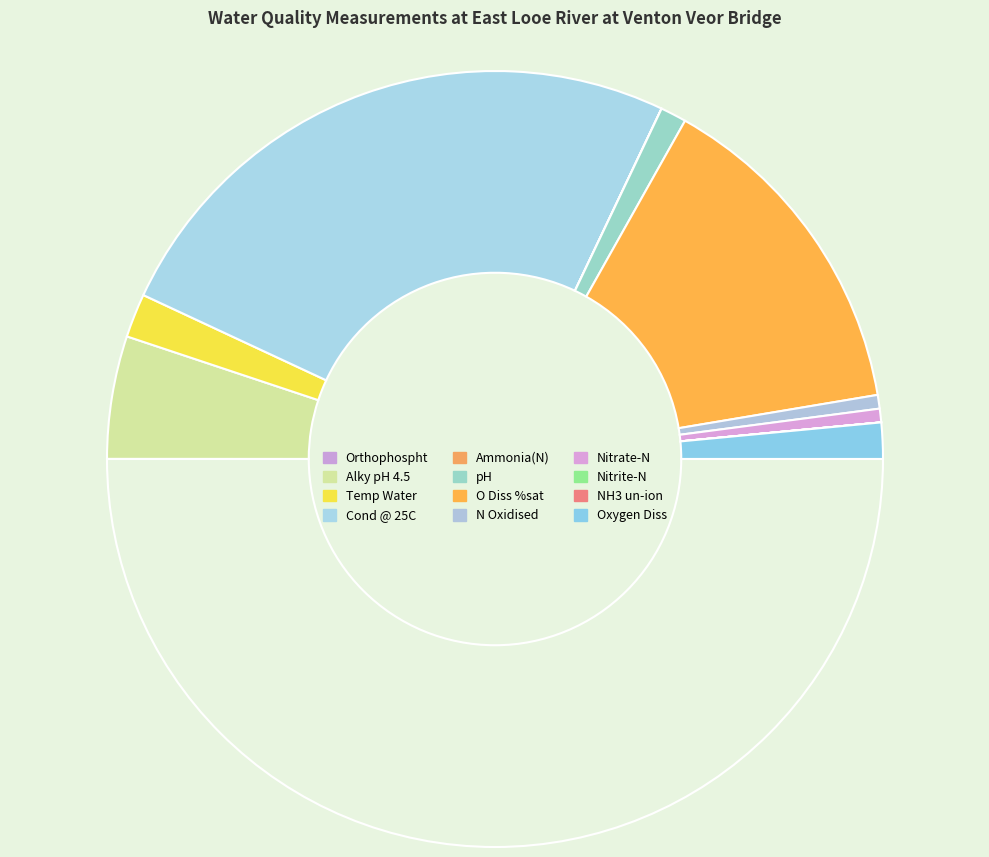

How many slices are in this pie chart?

12